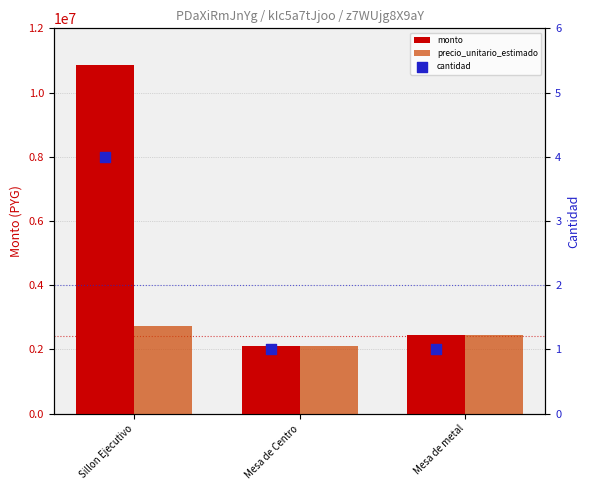

Which series reaches the minimum Y coordinate?

cantidad